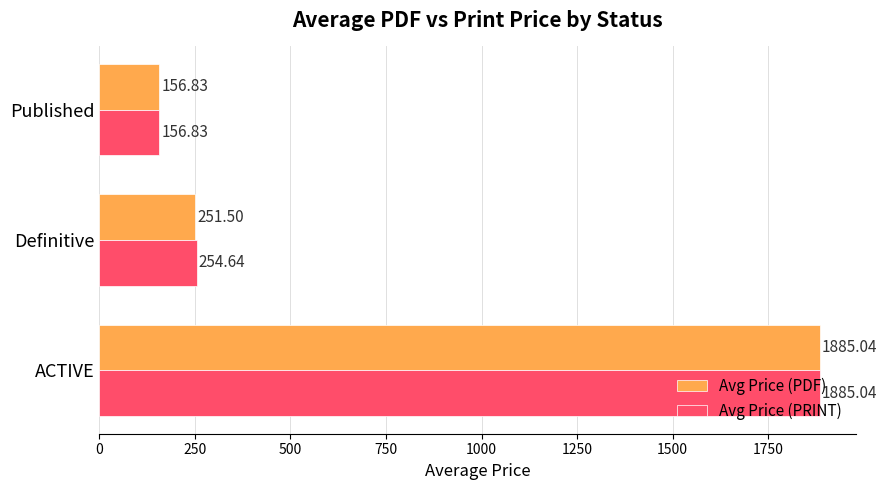

Which series changed the most between ACTIVE and Definitive?

Avg Price (PDF)